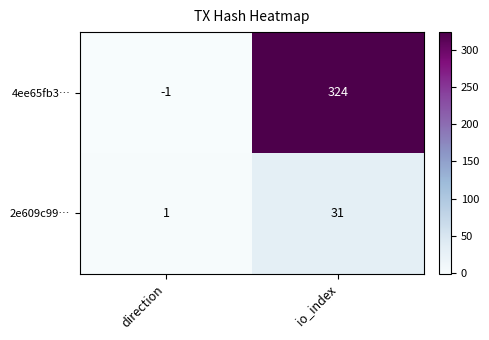

Is it true that 4ee65fb3… equals 149 at io_index?

False